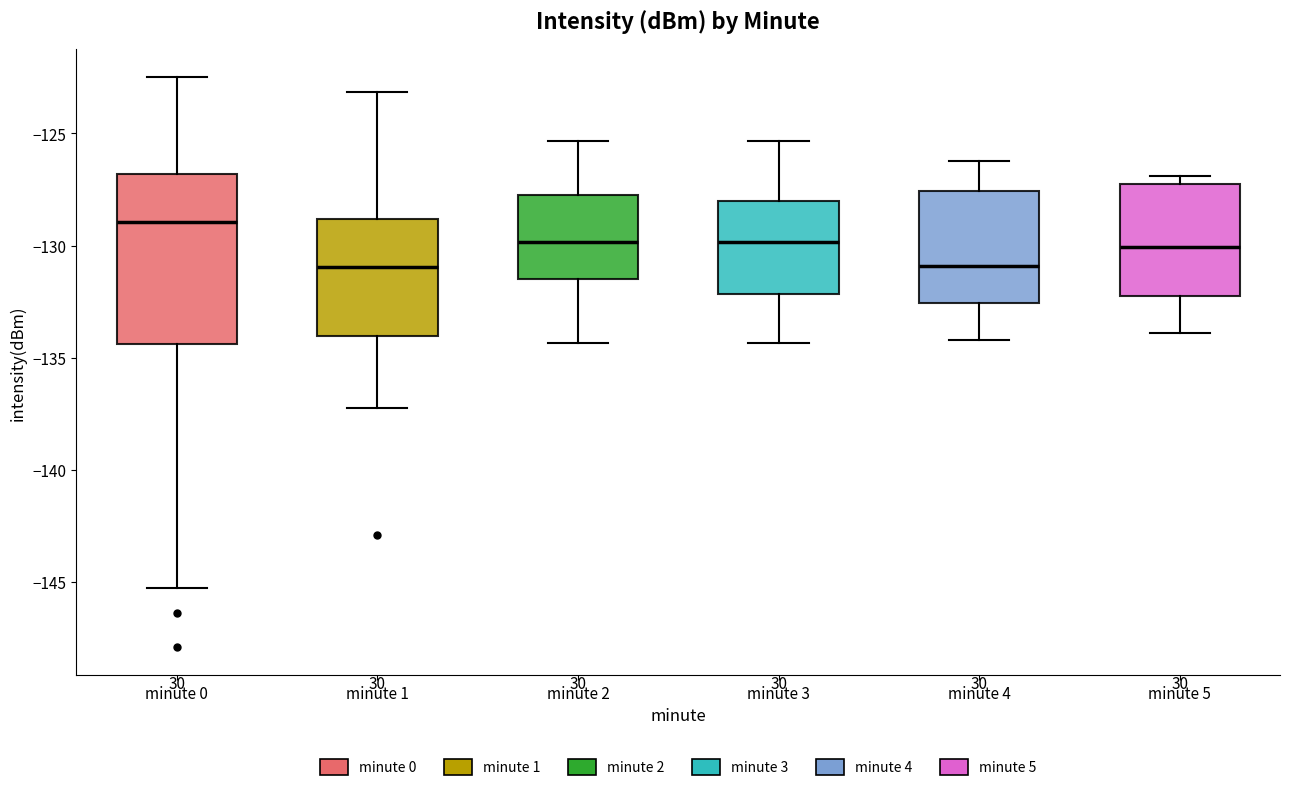

Which box is the tallest, from its lower edge to its upper edge?

minute 0